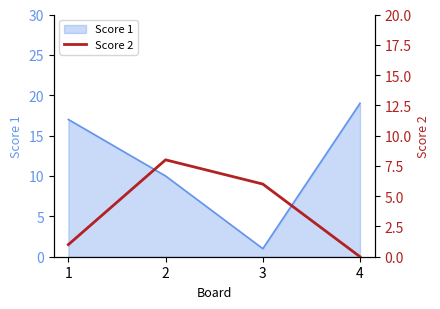

True or false: Score 1 has more than 1 points higher than both neighbors.

False